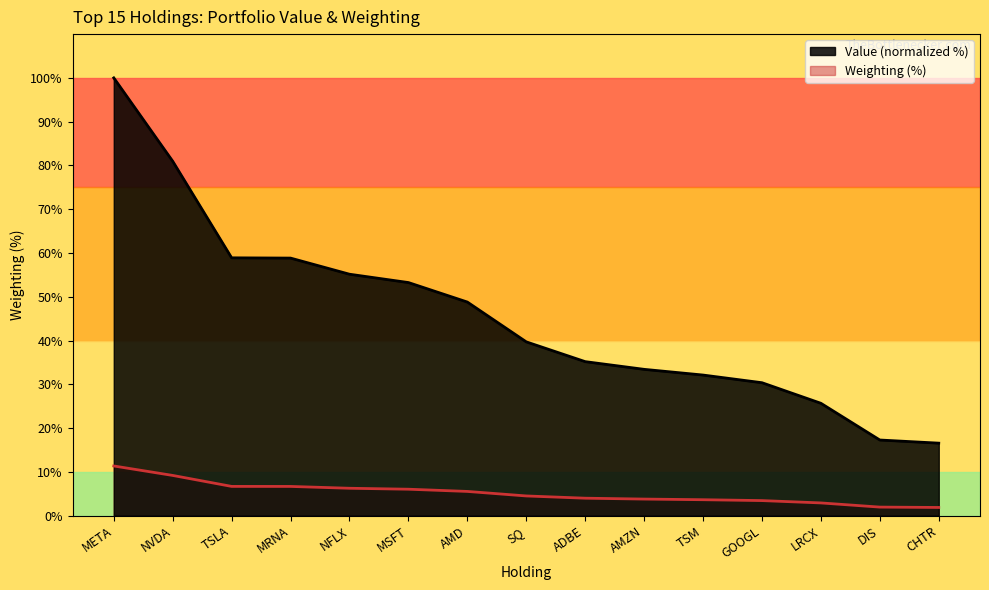

What is the smallest value displayed?

1.9